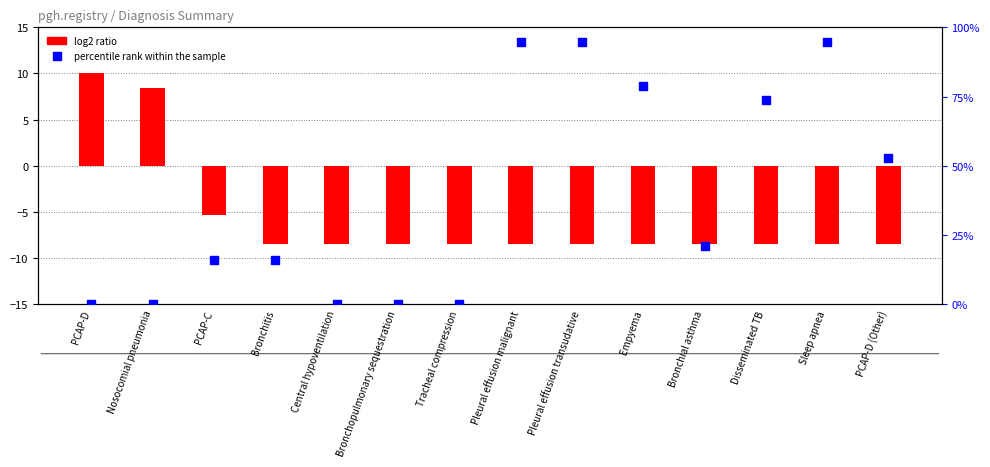

Which series has the largest Y range (max minus min)?

percentile rank within the sample